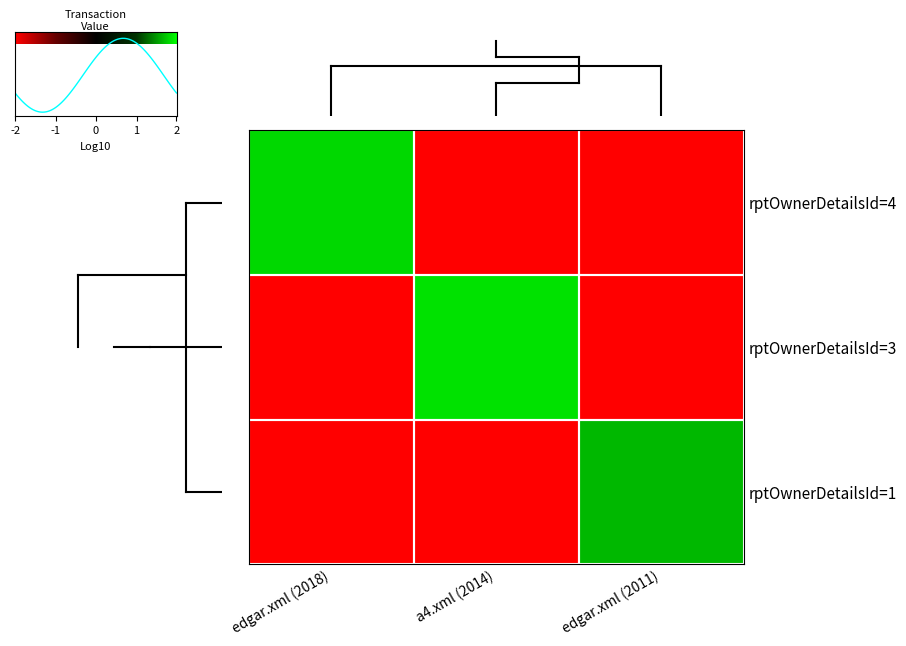

The a4.xml (2014) series shows -2.5 at edgar.xml (2018). True or false?

True